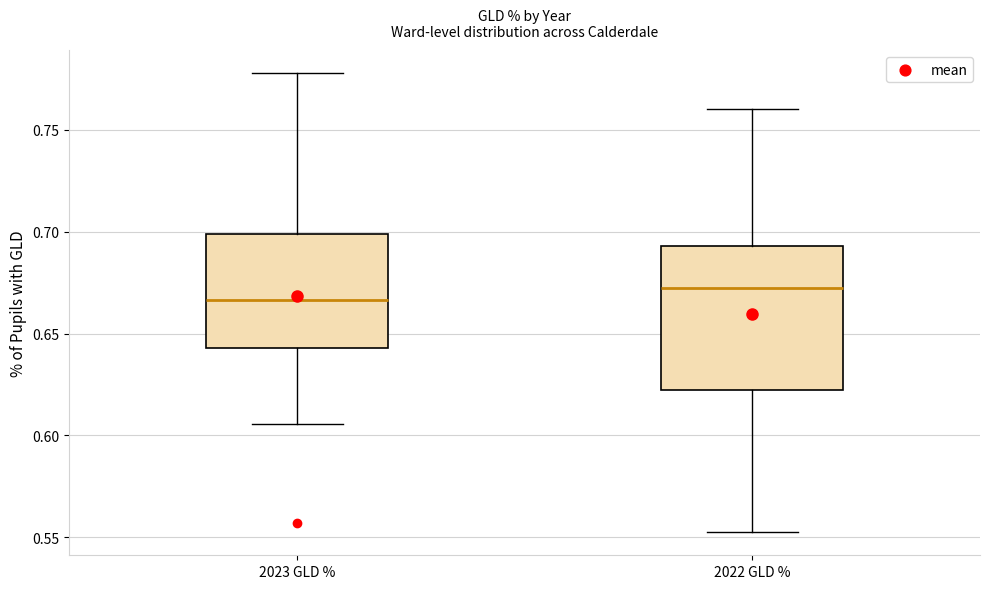

Which box has the highest median line?

2022 GLD %